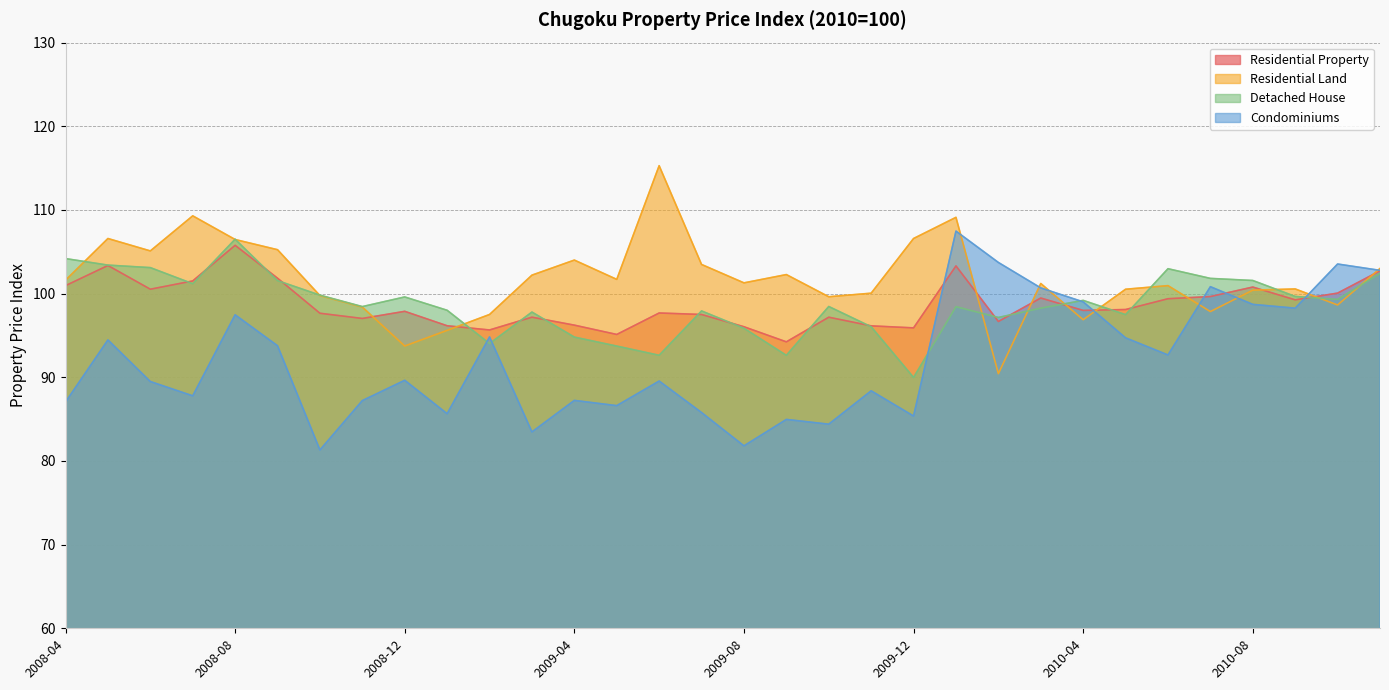

Where does the Condominiums series first go above 89?

2008-05